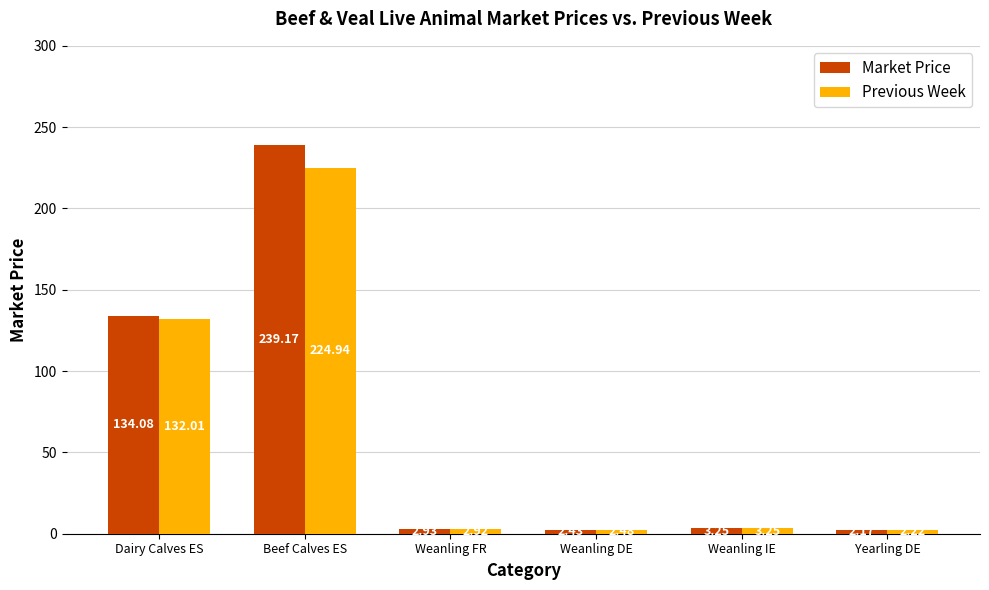

Is the value of Previous Week at Dairy Calves ES greater than the value of Market Price at Weanling FR?

Yes